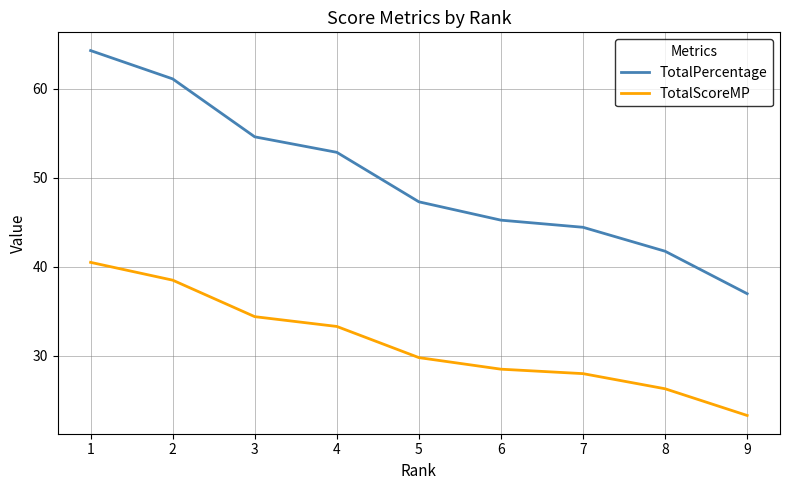

What value does the TotalScoreMP series have at 1?

40.5